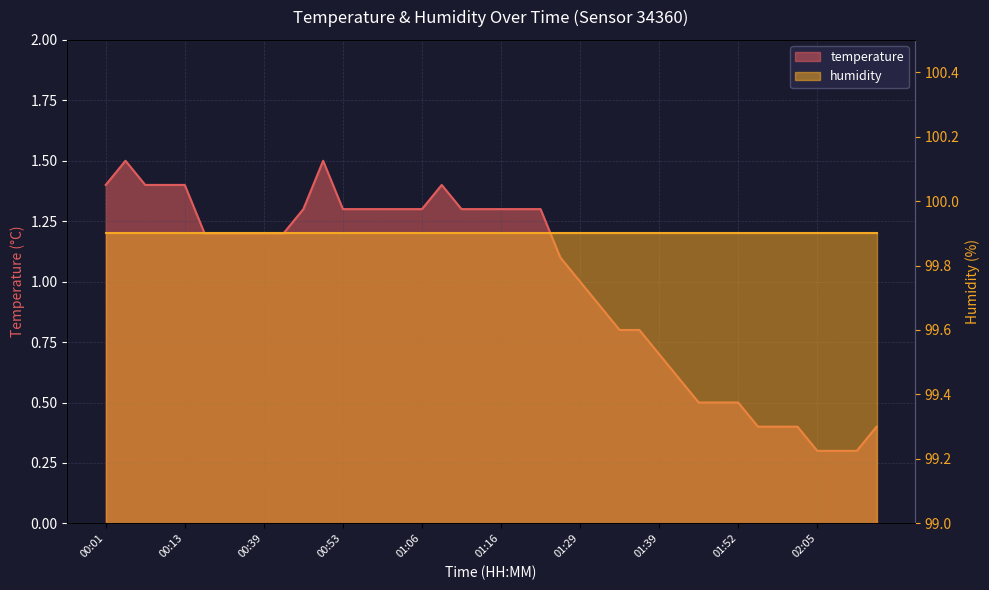

Which category has the highest value across all series?

00:03